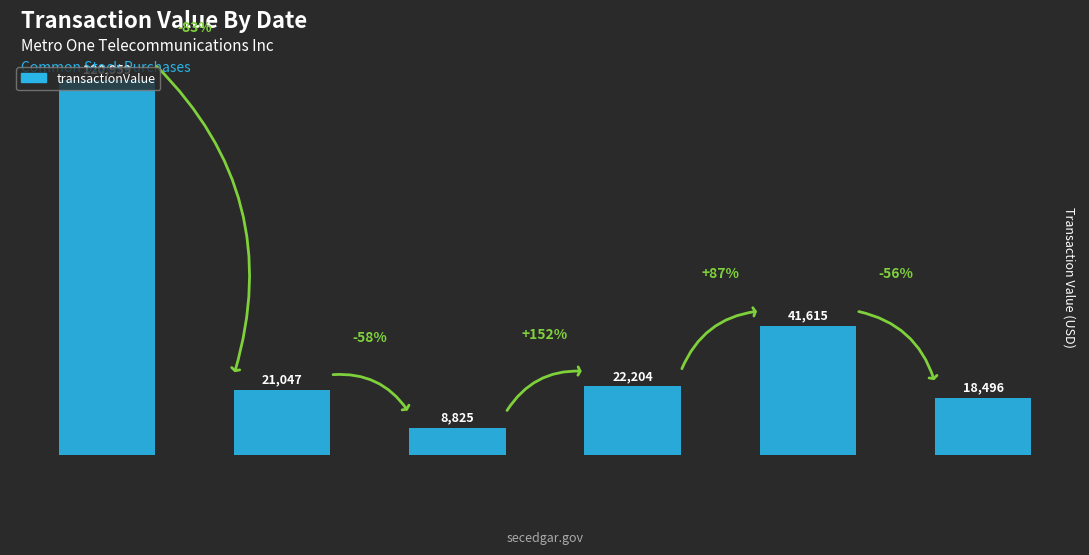

Which category has the lowest value across all series?

2006-08-25